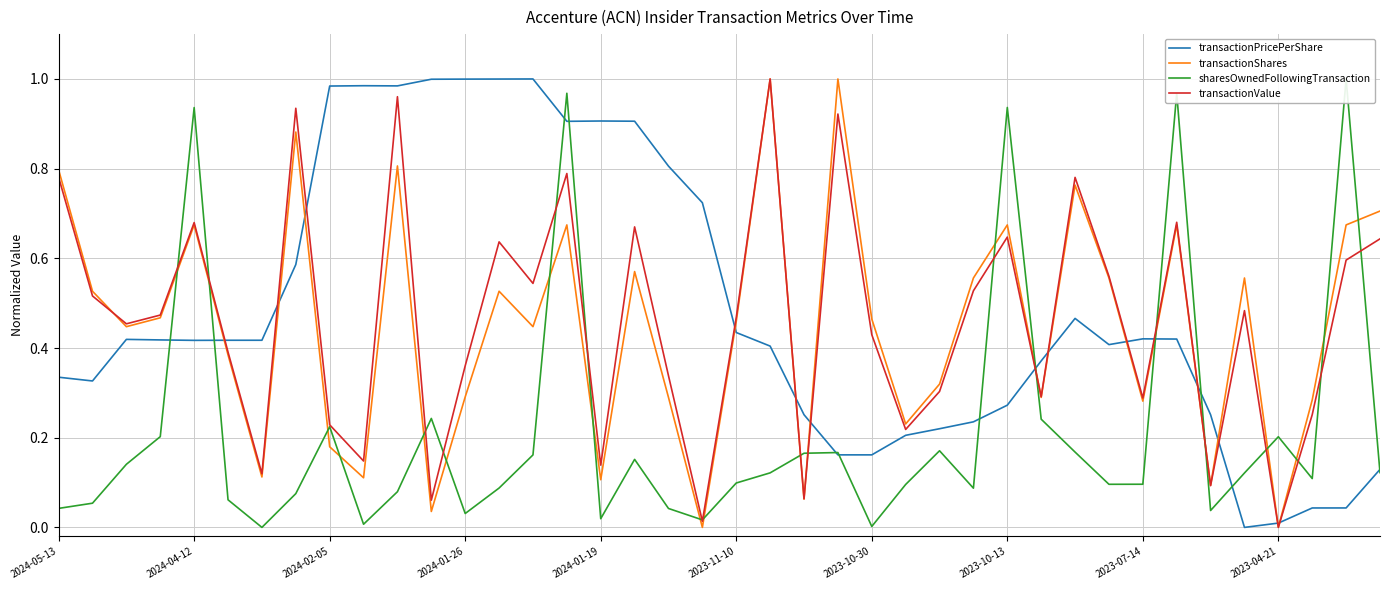

Reading right to left, extract all data points from this chart.

transactionPricePerShare: 0.1	0.0	0.0	0.0	0.0	0.3	0.4	0.4	0.4	0.5	0.4	0.3	0.2	0.2	0.2	0.2	0.2	0.3	0.4	0.4	0.7	0.8	0.9	0.9	0.9	1.0	1.0	1.0	1.0	1.0	1.0	1.0	0.6	0.4	0.4	0.4	0.4	0.4	0.3	0.3
transactionShares: 0.7	0.7	0.3	0.0	0.6	0.1	0.7	0.3	0.6	0.8	0.3	0.7	0.6	0.3	0.2	0.5	1.0	0.1	1.0	0.5	0.0	0.3	0.6	0.1	0.7	0.4	0.5	0.3	0.0	0.8	0.1	0.2	0.9	0.1	0.4	0.7	0.5	0.4	0.5	0.8
sharesOwnedFollowingTransaction: 0.1	1.0	0.1	0.2	0.1	0.0	1.0	0.1	0.1	0.2	0.2	0.9	0.1	0.2	0.1	0.0	0.2	0.2	0.1	0.1	0.0	0.0	0.2	0.0	1.0	0.2	0.1	0.0	0.2	0.1	0.0	0.2	0.1	0.0	0.1	0.9	0.2	0.1	0.1	0.0
transactionValue: 0.6	0.6	0.3	0.0	0.5	0.1	0.7	0.3	0.6	0.8	0.3	0.6	0.5	0.3	0.2	0.4	0.9	0.1	1.0	0.5	0.0	0.3	0.7	0.1	0.8	0.5	0.6	0.4	0.1	1.0	0.1	0.2	0.9	0.1	0.4	0.7	0.5	0.5	0.5	0.8